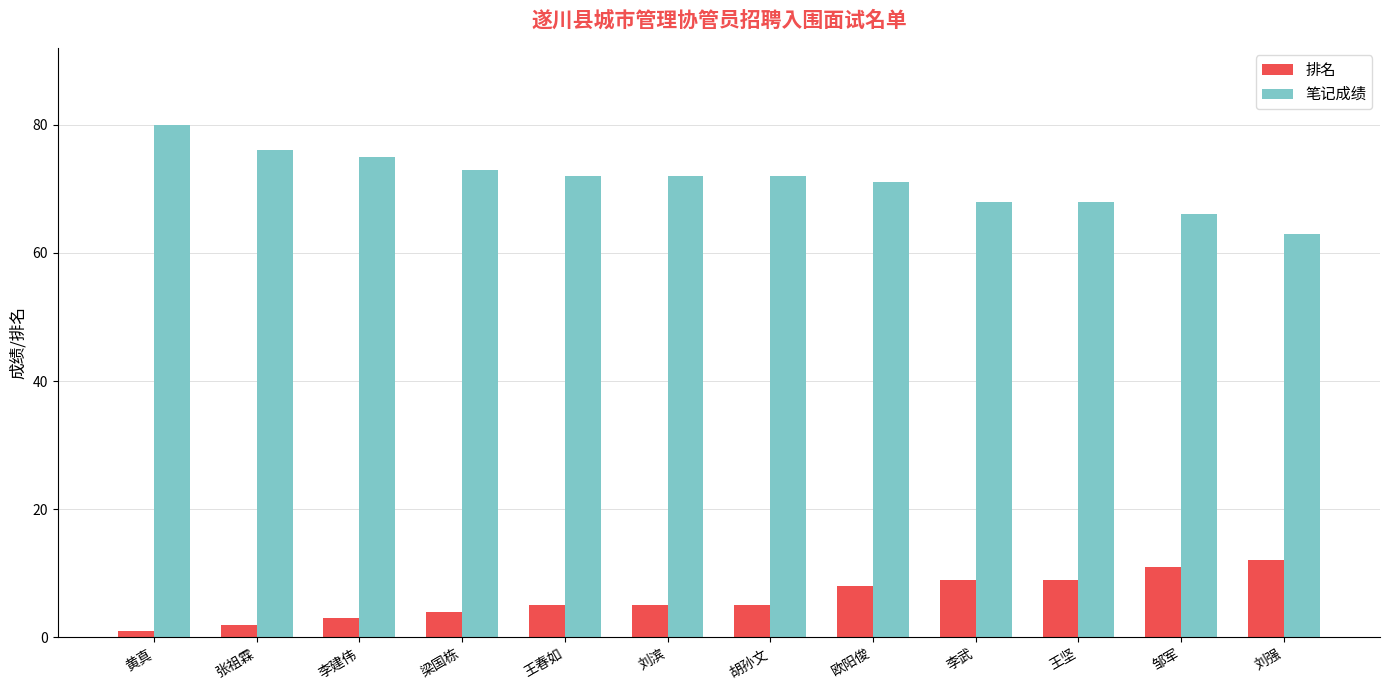

What is the difference between the highest and lowest values at 王春如?

67